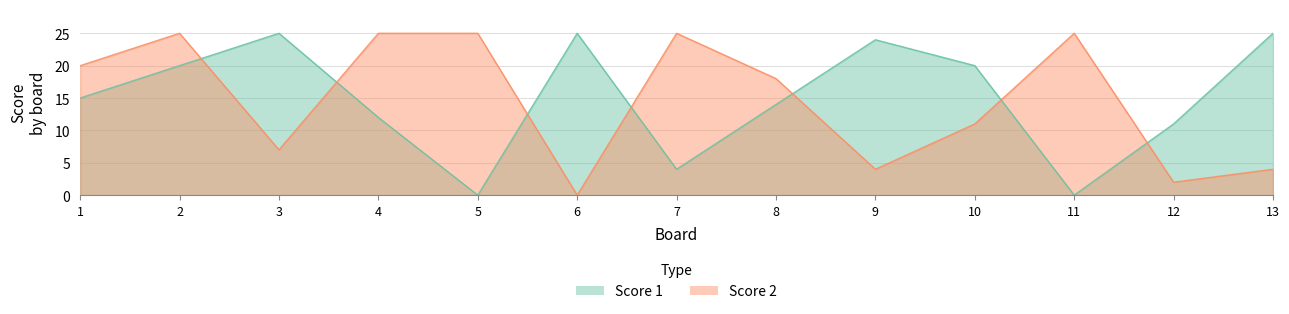

Does the chart have visible grid lines?

Yes